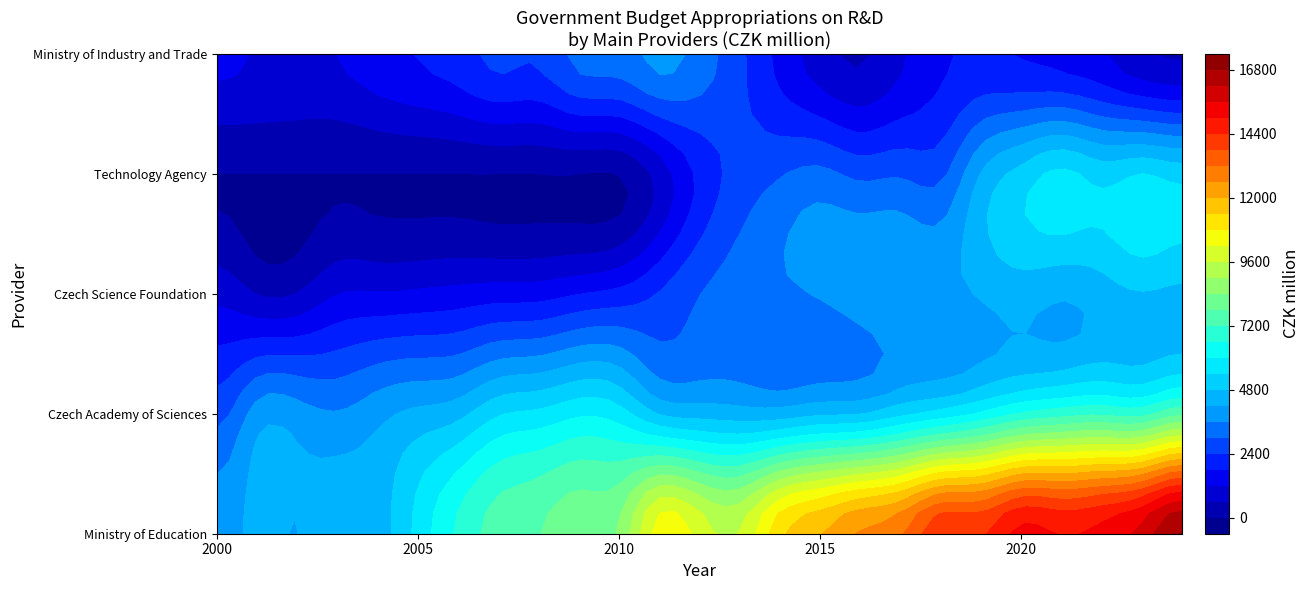

What is the difference between the highest and lowest values at 2?

4183.7